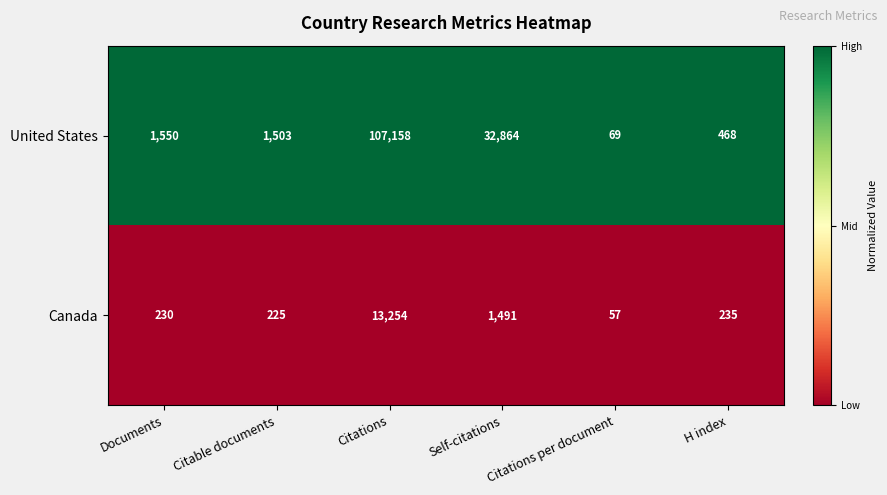

What is the total value across all series at Citations?

120412